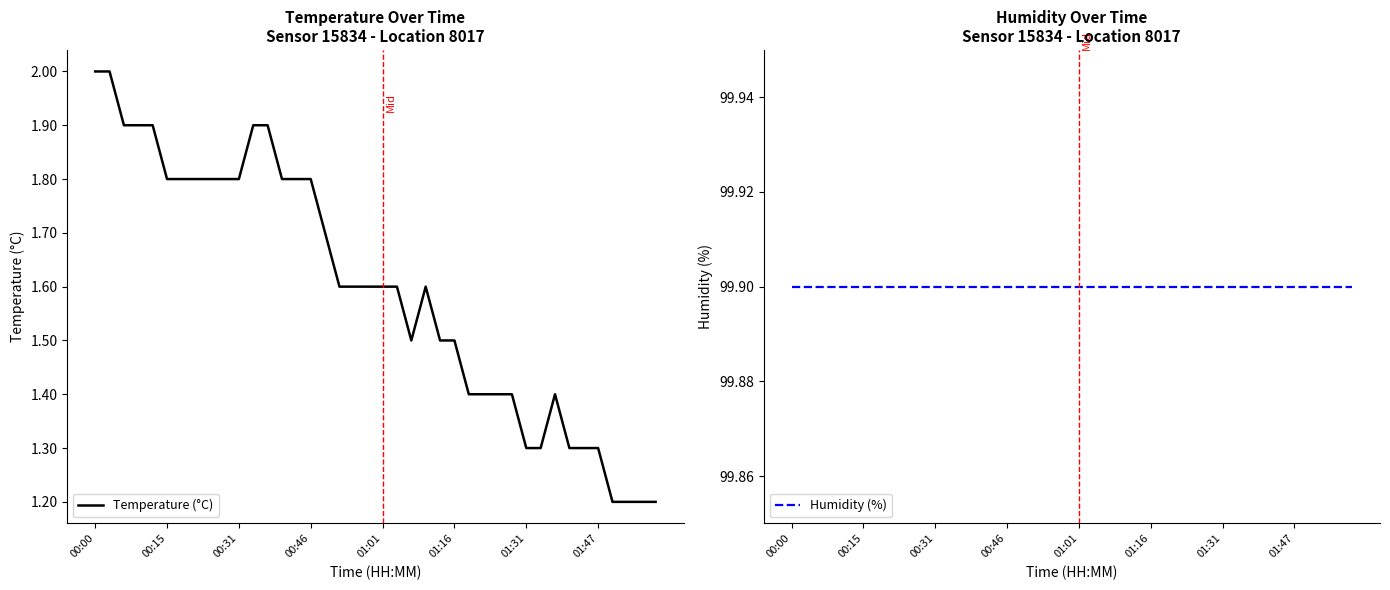

At 00:15, list the series in order from smallest to largest.

Temperature (°C), Humidity (%)